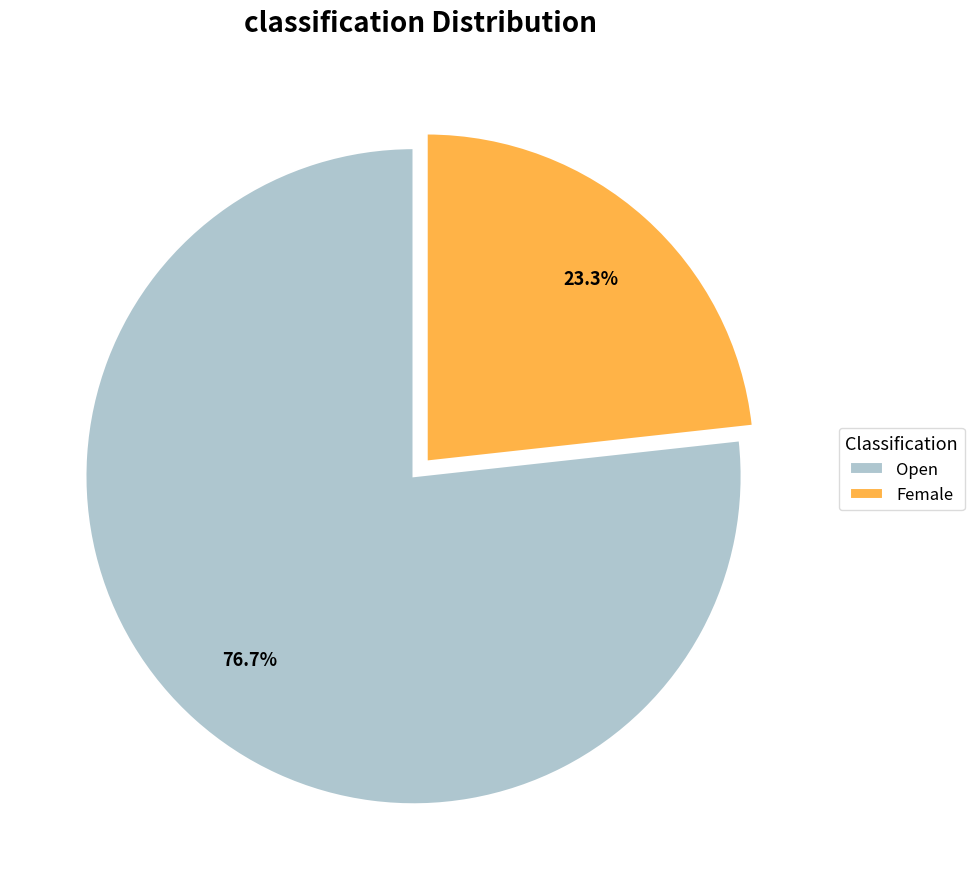

Which slice is the largest?

Open